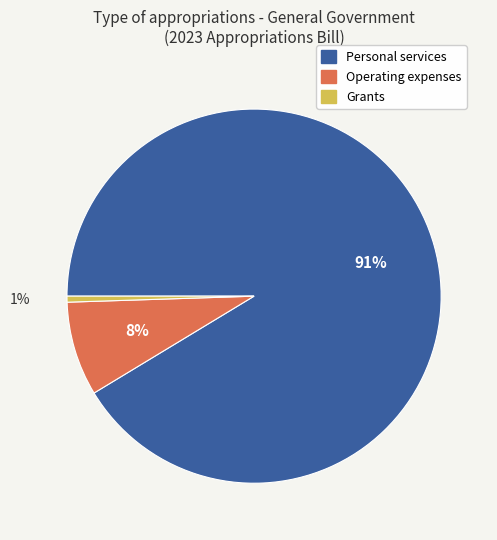

Is there any slice that represents more than half of the pie?

Yes